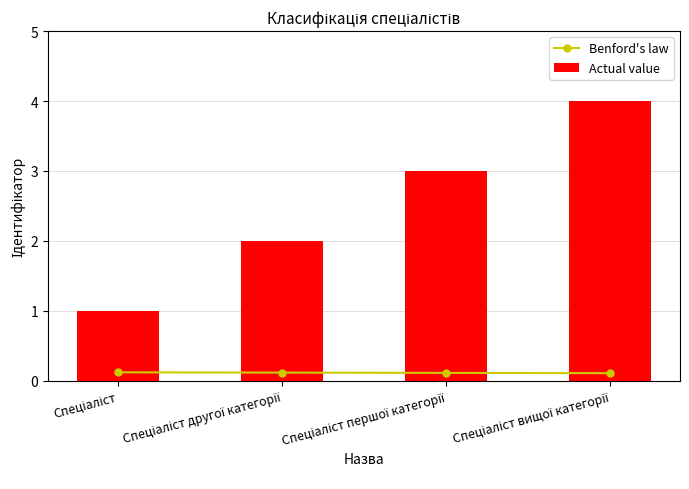

What is the sum of all Actual value values?

10